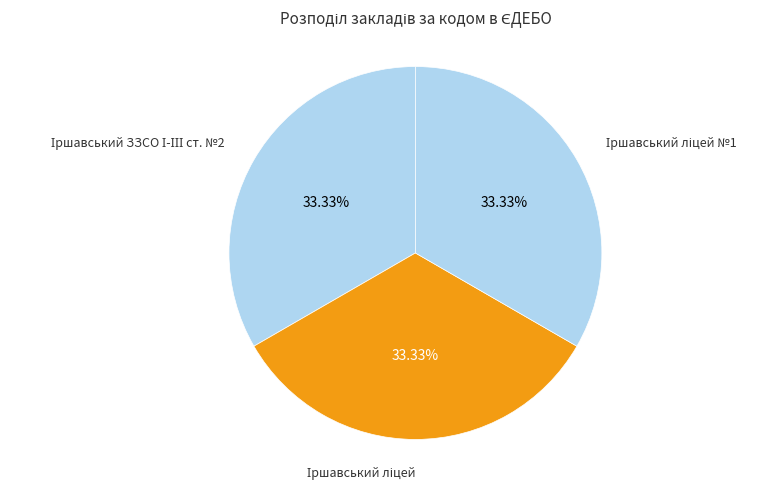

Does any single category account for the majority?

No